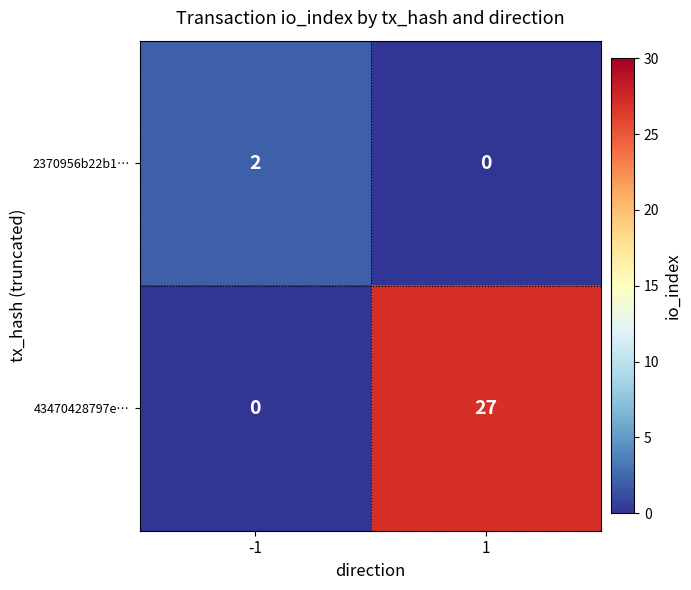

The 2370956b22b1… series shows 2 at -1. True or false?

True